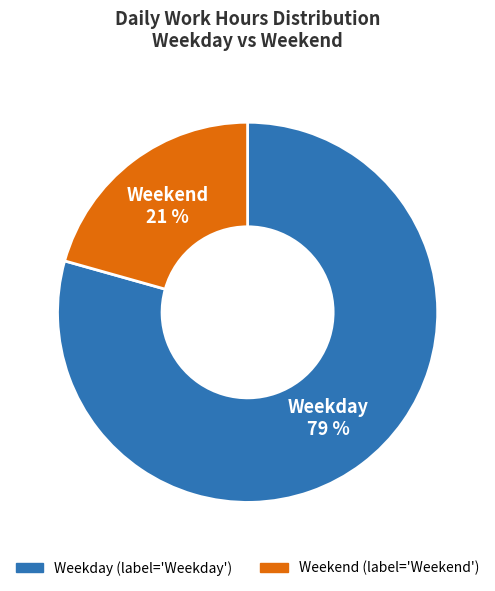

To the nearest percent, what is the average slice percentage?

50%